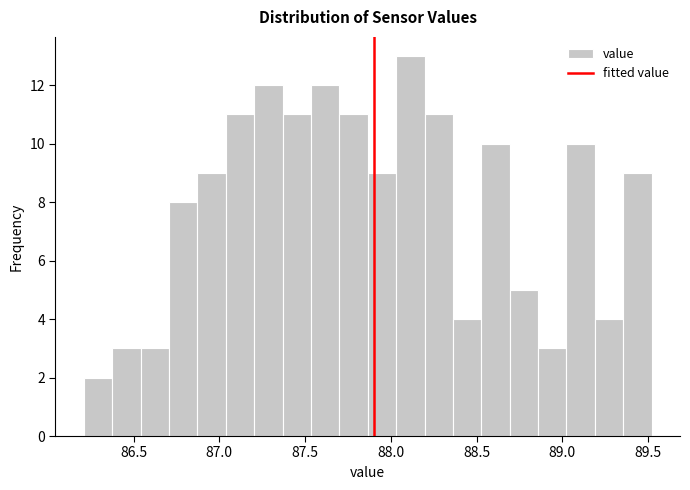

Read against the x-axis, roughly where is the centre of the tallest bar?

88.10